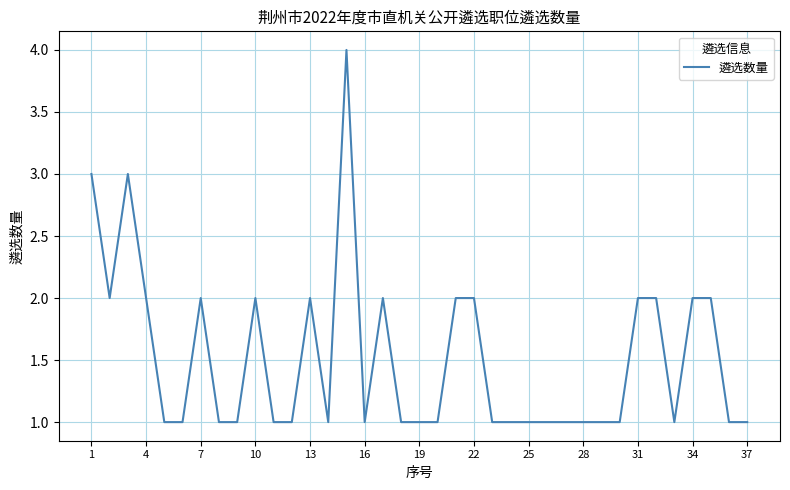

Is this an area chart (filled region under the line)?

No